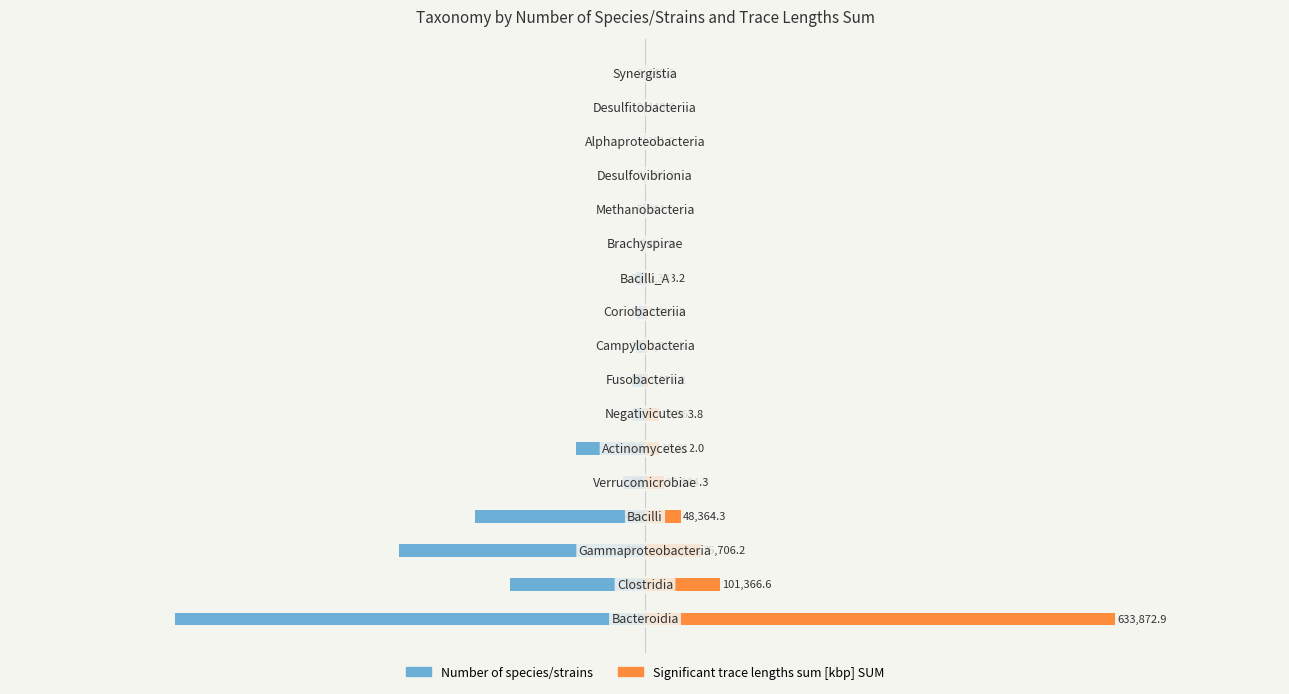

List the series in order of their peak value, highest first.

Significant trace lengths sum [kbp] SUM, Number of species/strains